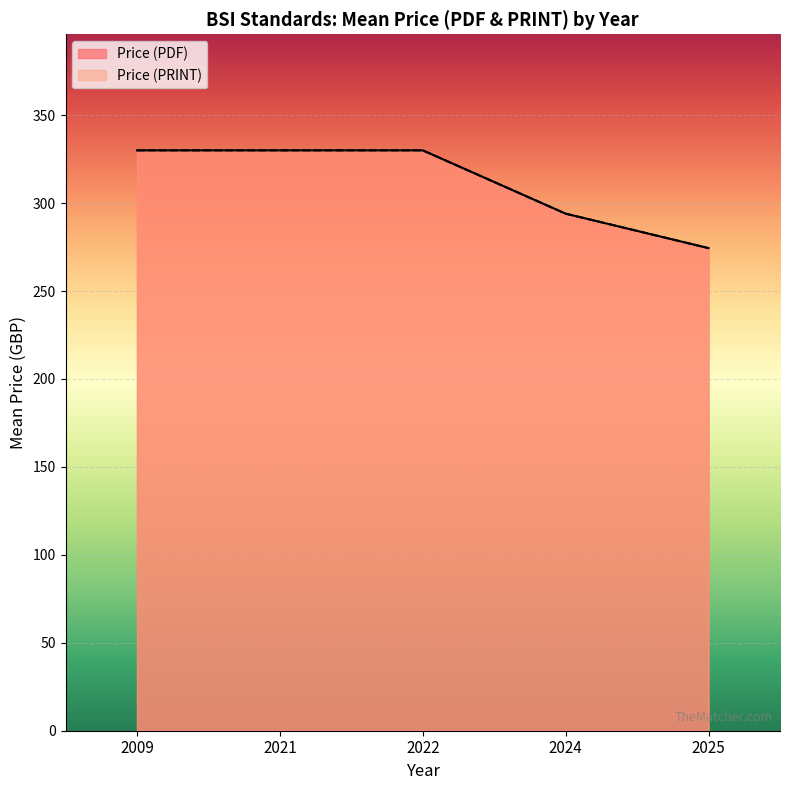

List the series in order of their peak value, lowest first.

Price (PDF), Price (PRINT)